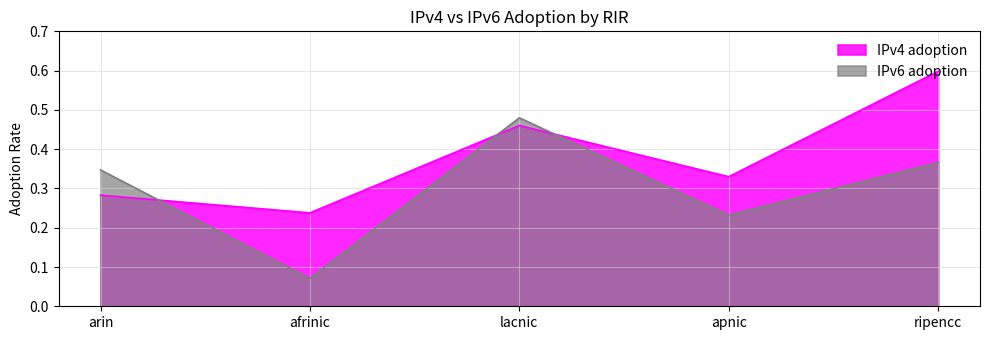

At how many categories does at least one series exceed 0?

5